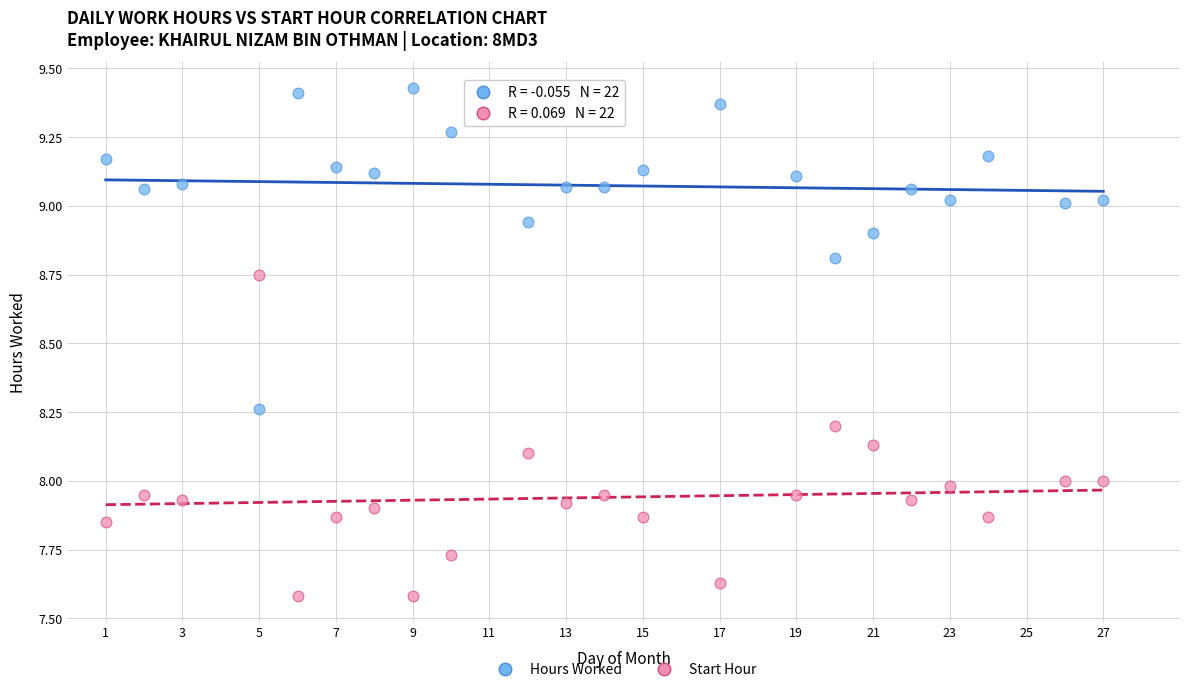

Which series contains the lowest Y value?

Start Hour